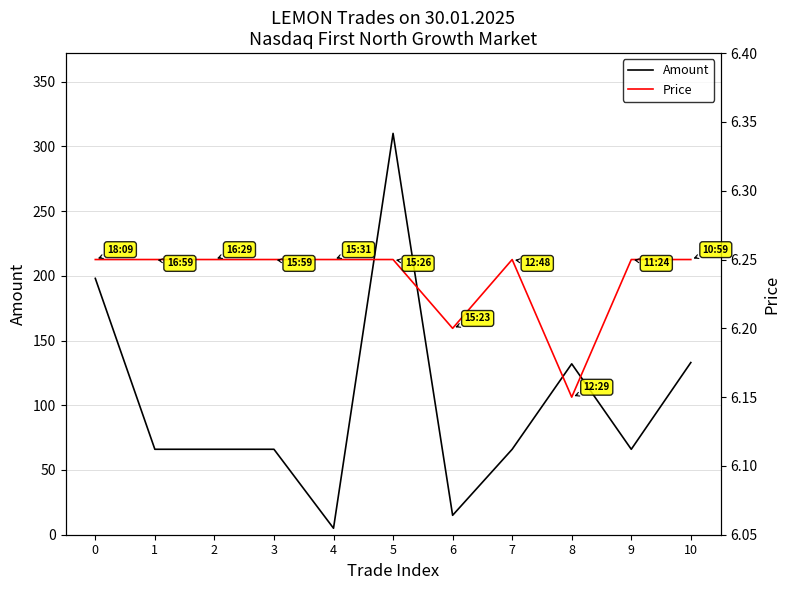

At which label does Price reach its minimum?

8